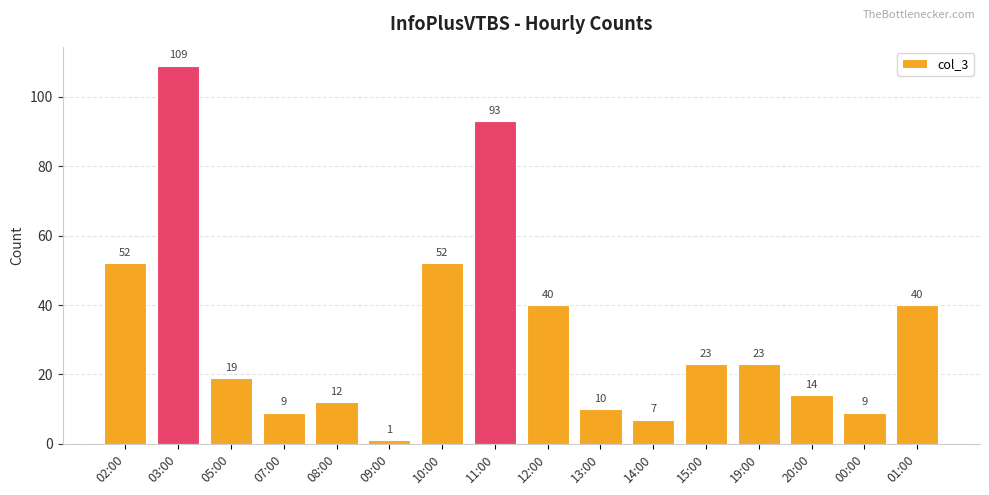

The value at 19:00 is 14. True or false?

False